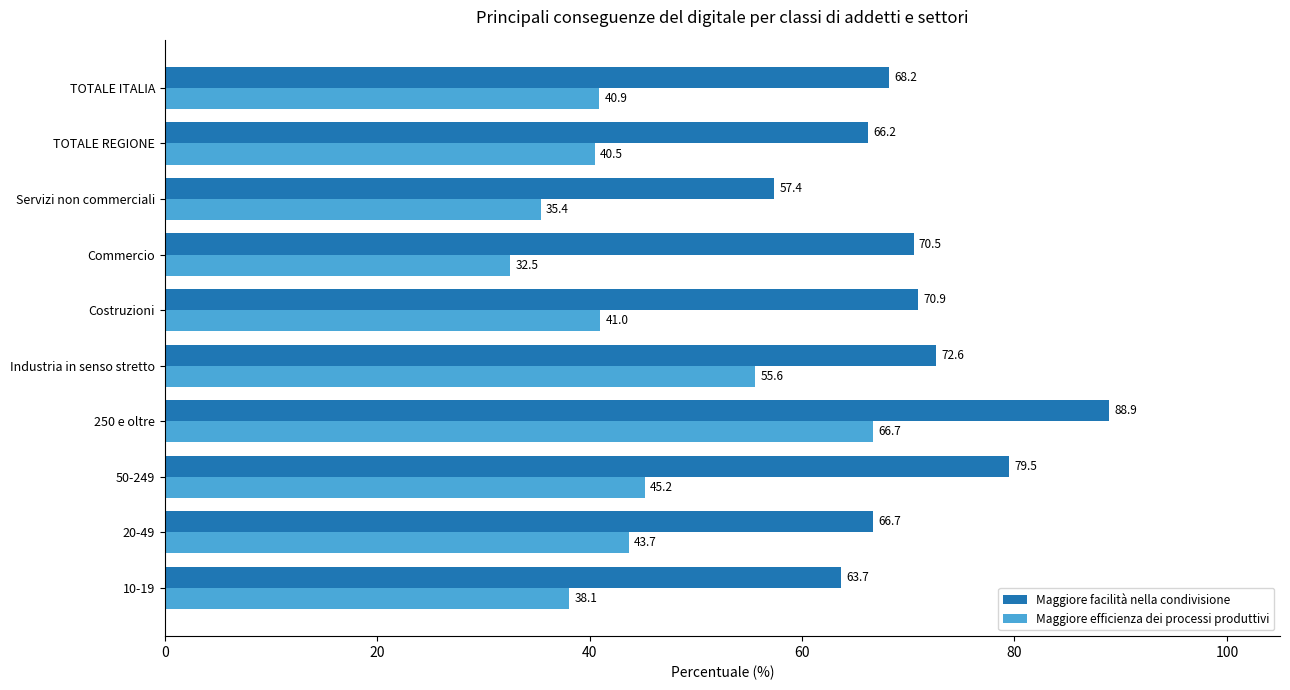

What is the approximate value of Maggiore facilità nella condivisione at 20-49?

66.7